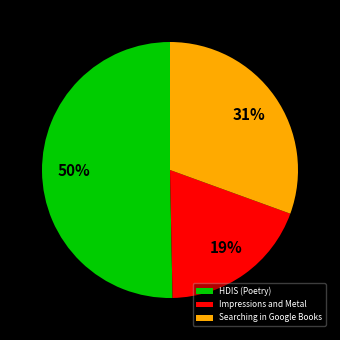

Count the number of slices in the pie.

3